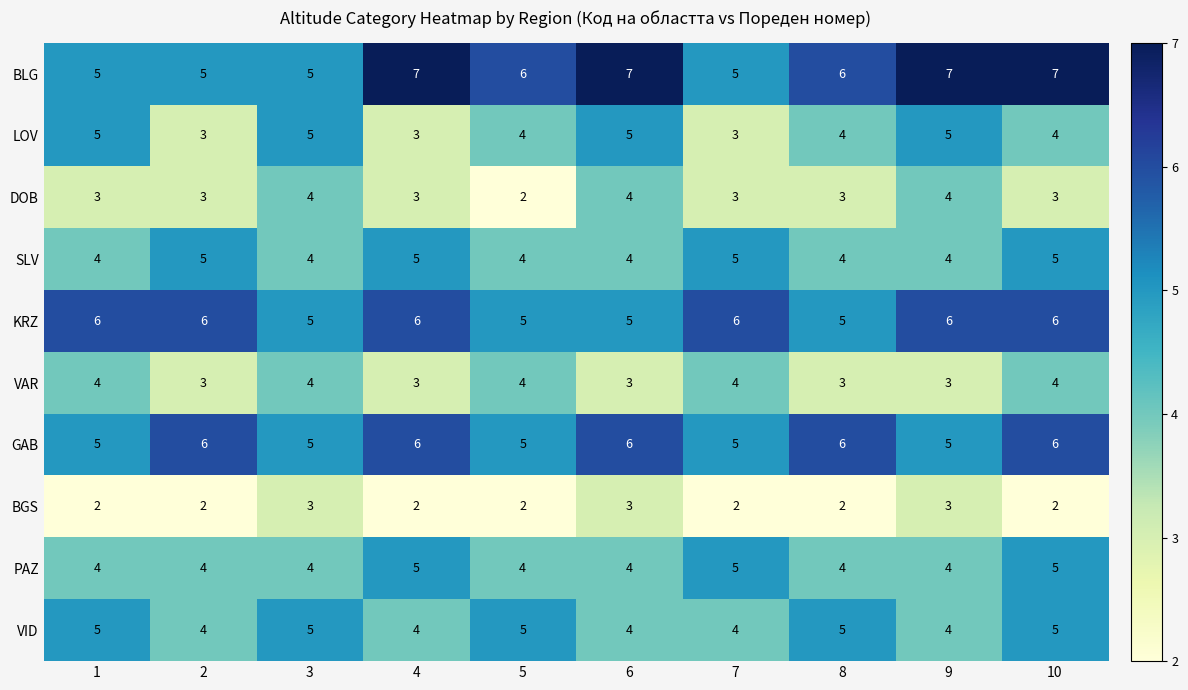

What is the highest value of the SLV series?

5